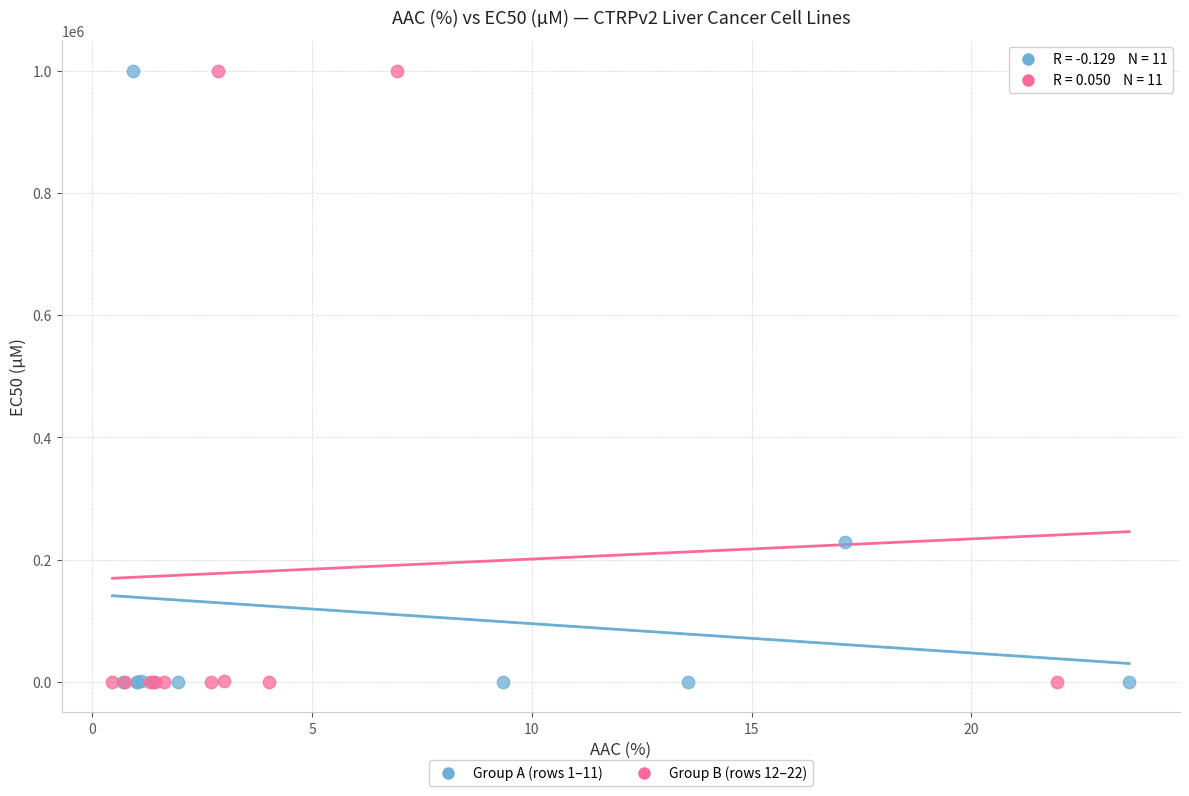

What are all the series names shown in the legend?

Group A (rows 1–11), Group B (rows 12–22)